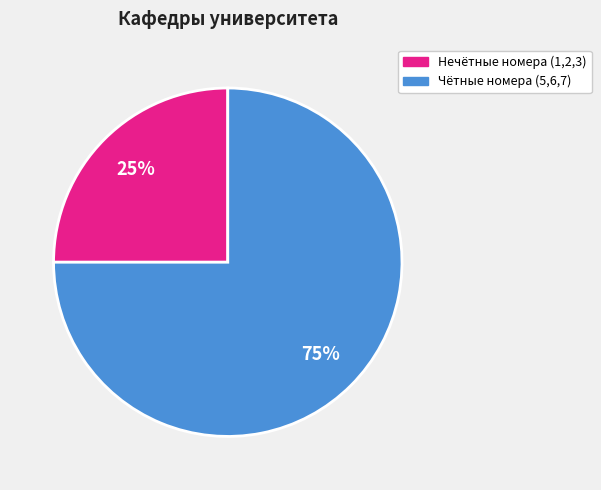

Is there a majority slice in this chart?

Yes